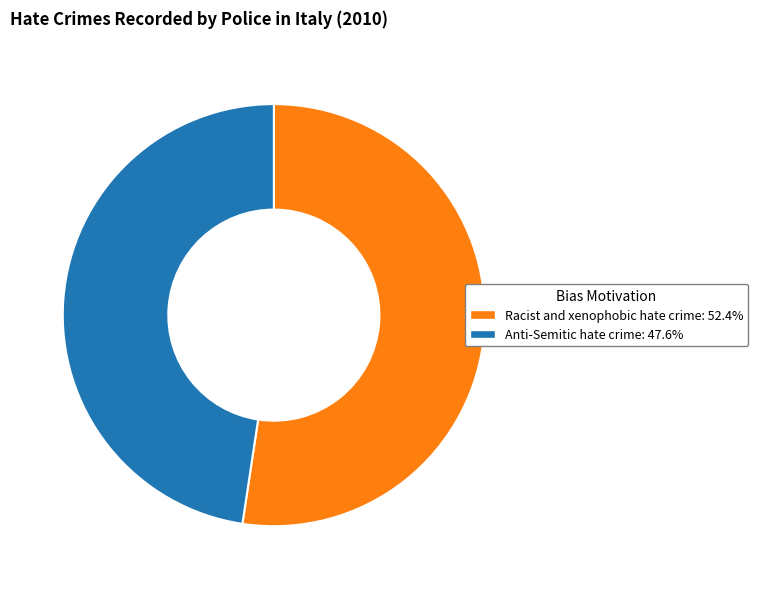

Is it true that Anti-Semitic hate crime is 48% of the pie?

True